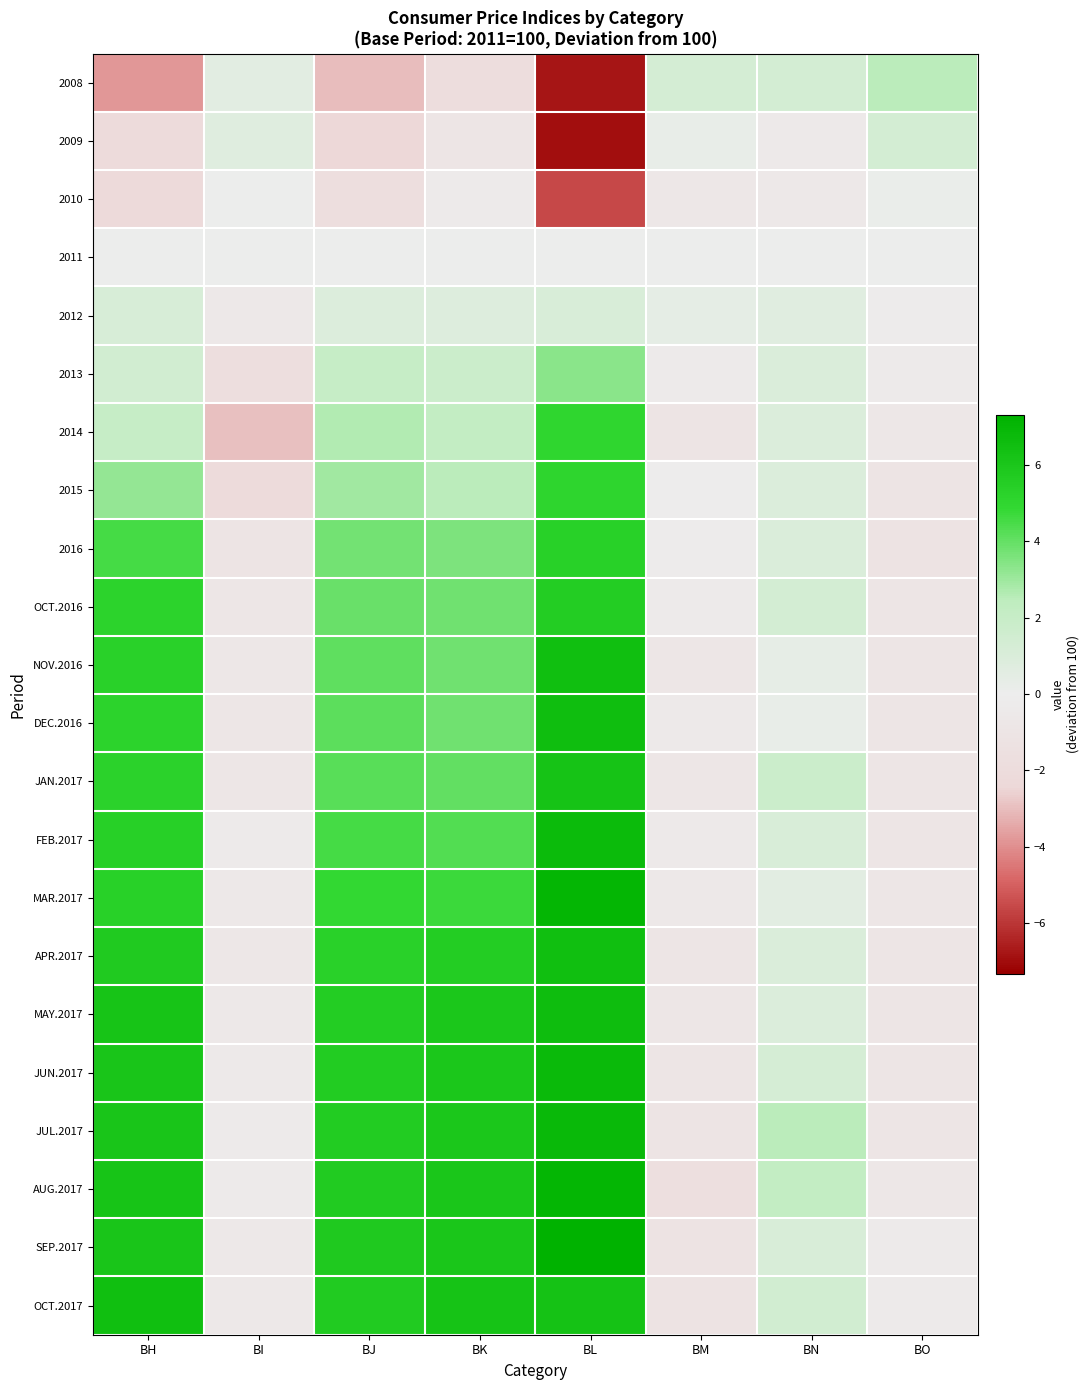

Between BH and BM, which series saw the biggest shift?

AUG.2017